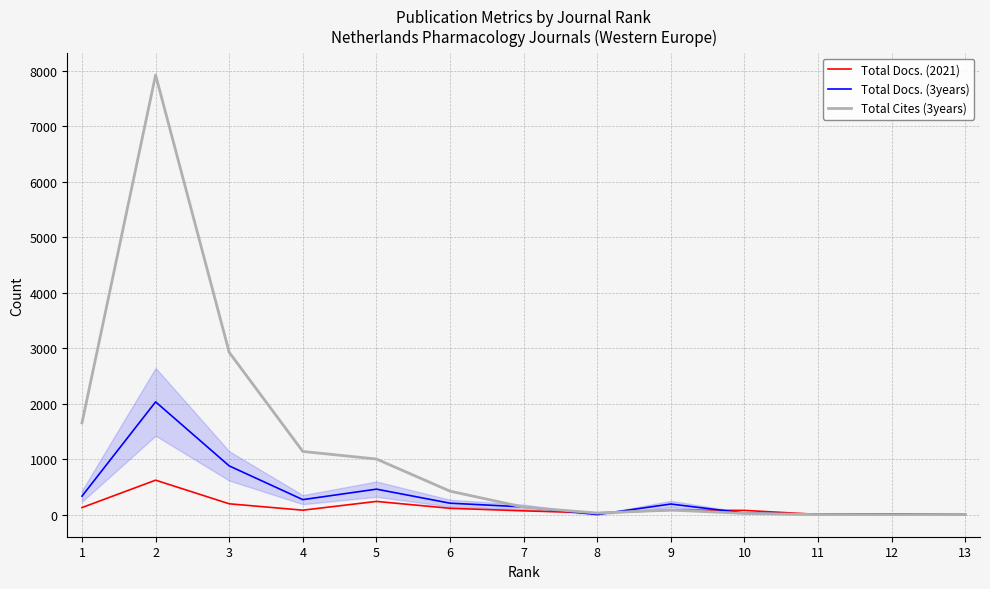

At which category is the sum across all series the highest?

2